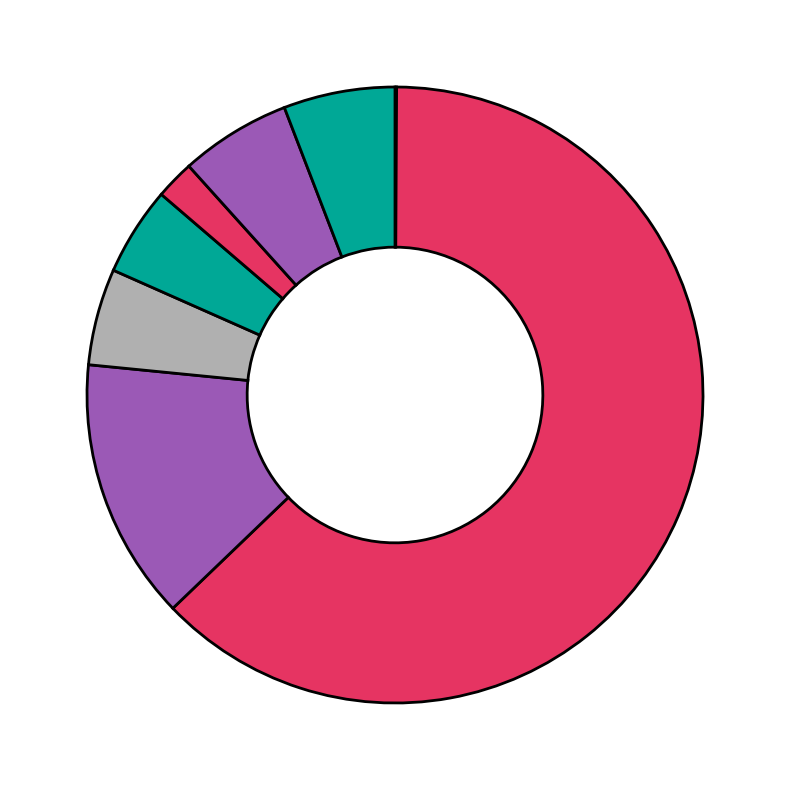

Which category has the smallest portion of the pie?

2017